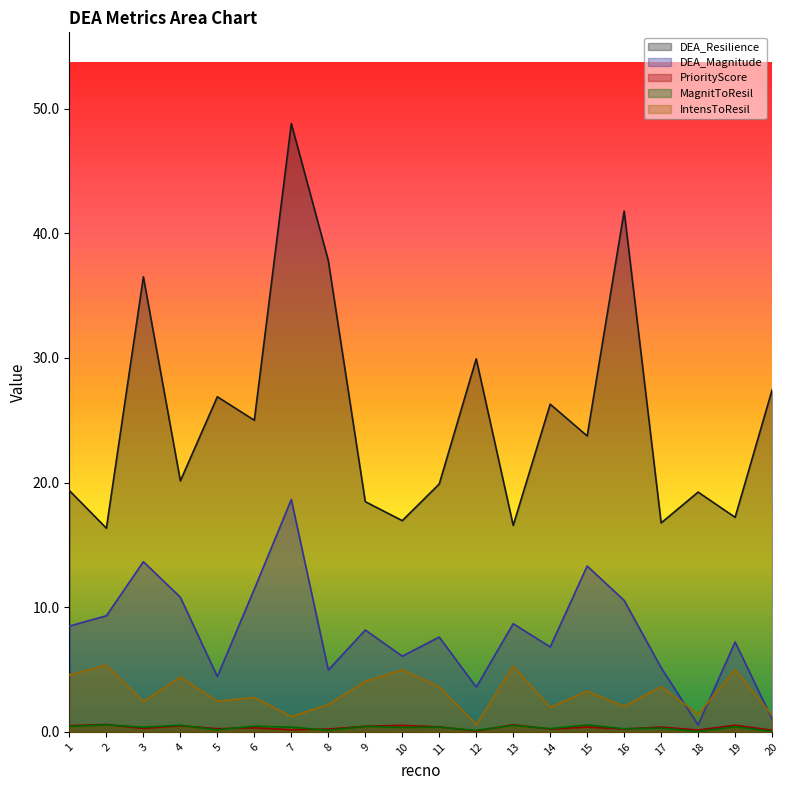

Which series has the largest total across all categories?

DEA_Resilience